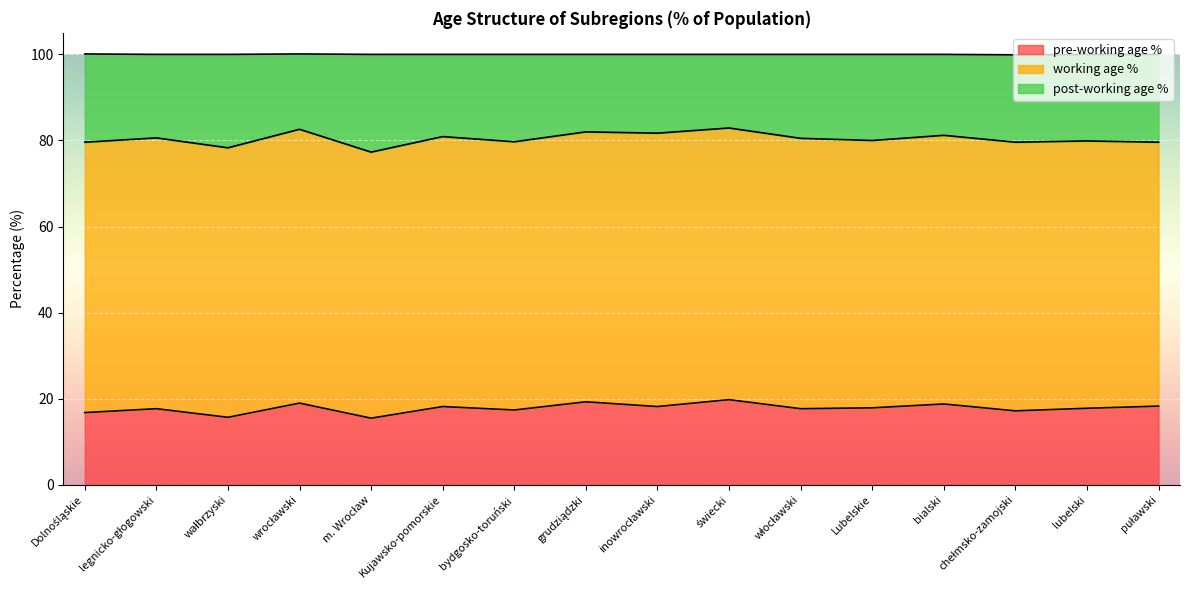

Does the chart display data point markers on the line(s)?

No